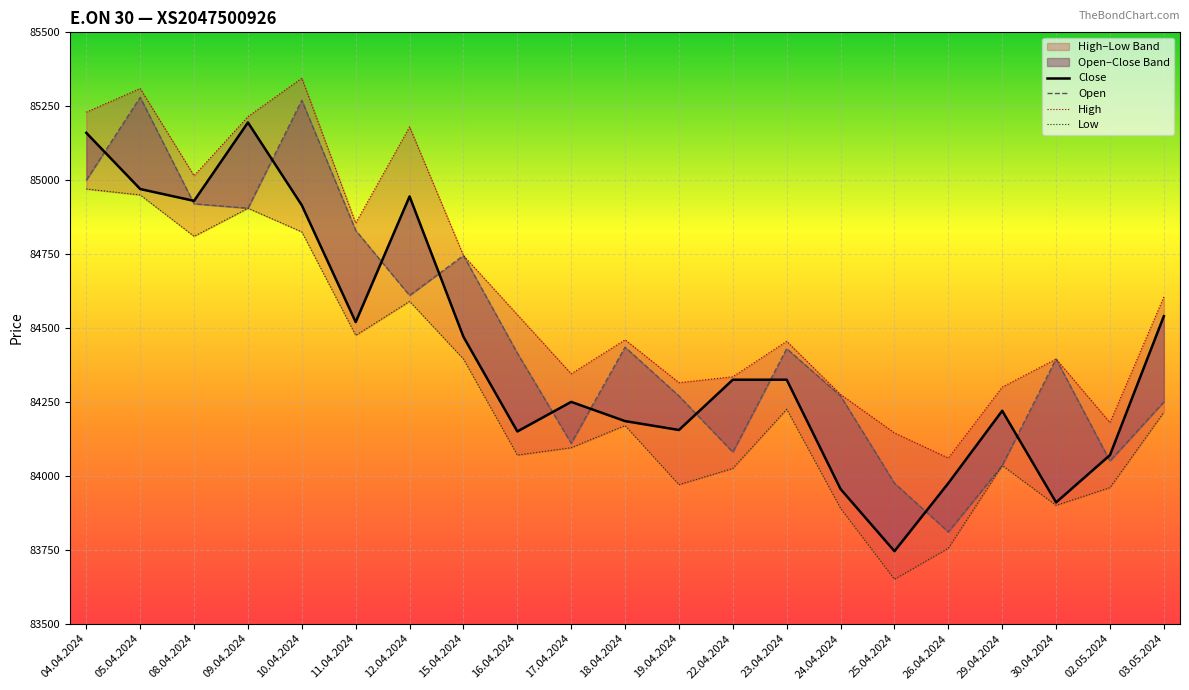

Which series has the largest total across all categories?

High